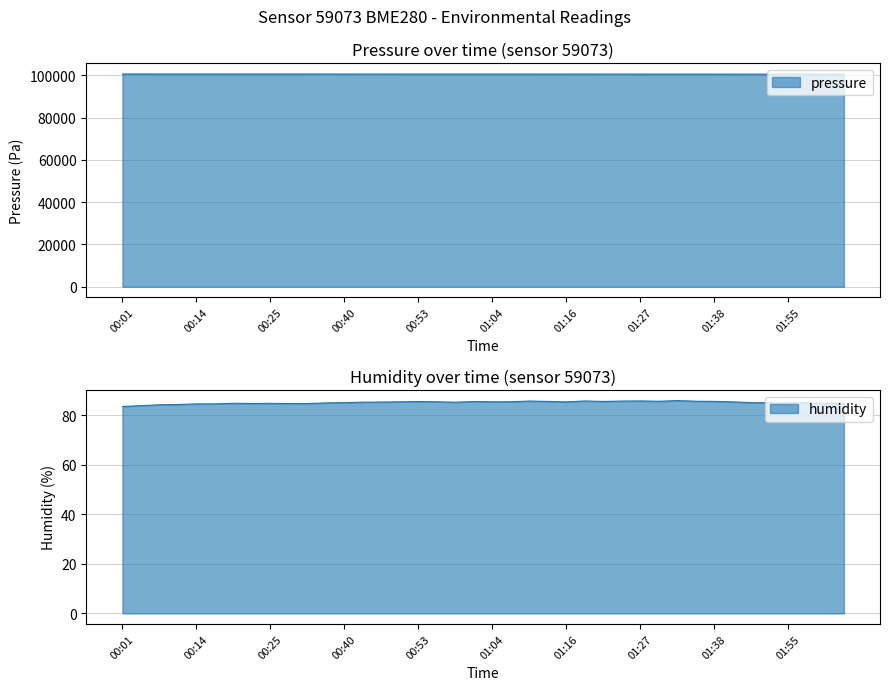

Reading left to right, list all the values displayed in this chart.

pressure: 00:01=100575.2	00:04=100574.5	00:08=100569.9	00:11=100563.0	00:14=100562.2	00:17=100556.5	00:20=100552.9	00:23=100554.2	00:25=100554.4	00:28=100556.5	00:31=100552.7	00:37=100546.3	00:40=100542.1	00:43=100537.3	00:47=100537.3	00:50=100534.2	00:53=100527.5	00:56=100532.5	00:59=100531.4	01:01=100528.5	01:04=100522.1	01:07=100521.6	01:10=100521.8	01:13=100517.1	01:16=100520.7	01:19=100522.1	01:22=100516.1	01:24=100516.3	01:27=100513.0	01:30=100509.1	01:33=100507.9	01:35=100510.0	01:38=100502.4	01:44=100500.6	01:49=100494.6	01:52=100492.2	01:55=100498.8	01:58=100501.9	02:03=100500.2	02:06=100498.8
humidity: 00:01=83.5	00:04=83.9	00:08=84.2	00:11=84.3	00:14=84.6	00:17=84.6	00:20=84.8	00:23=84.8	00:25=84.8	00:28=84.7	00:31=84.7	00:37=85.0	00:40=85.1	00:43=85.3	00:47=85.3	00:50=85.4	00:53=85.5	00:56=85.4	00:59=85.3	01:01=85.5	01:04=85.4	01:07=85.5	01:10=85.7	01:13=85.6	01:16=85.4	01:19=85.8	01:22=85.6	01:24=85.7	01:27=85.8	01:30=85.6	01:33=85.9	01:35=85.7	01:38=85.6	01:44=85.4	01:49=85.1	01:52=85.0	01:55=85.0	01:58=85.1	02:03=84.8	02:06=84.8